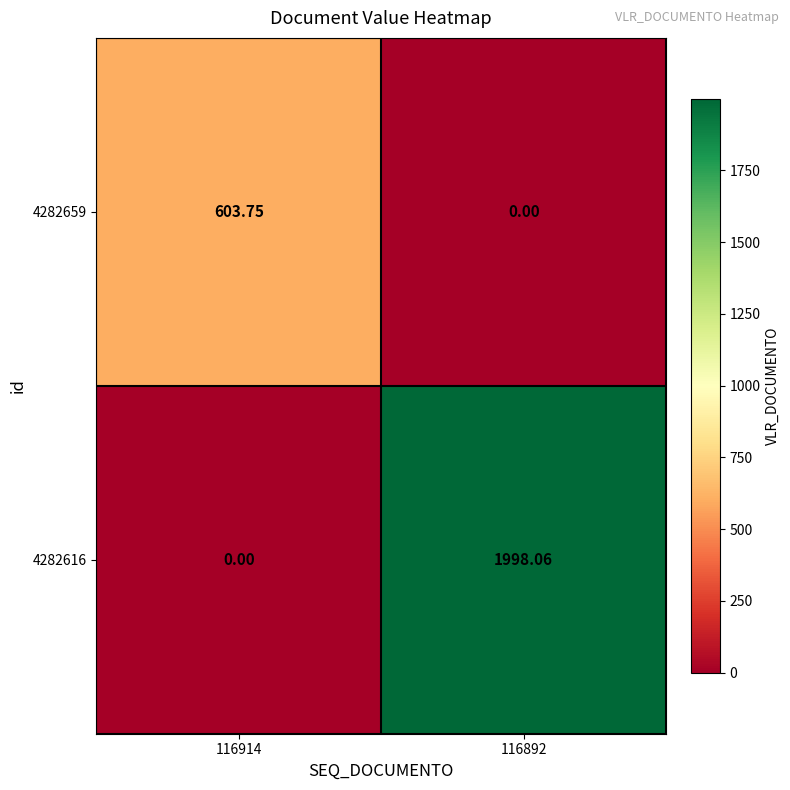

Rank the series by their average value, from highest to lowest.

4282616, 4282659